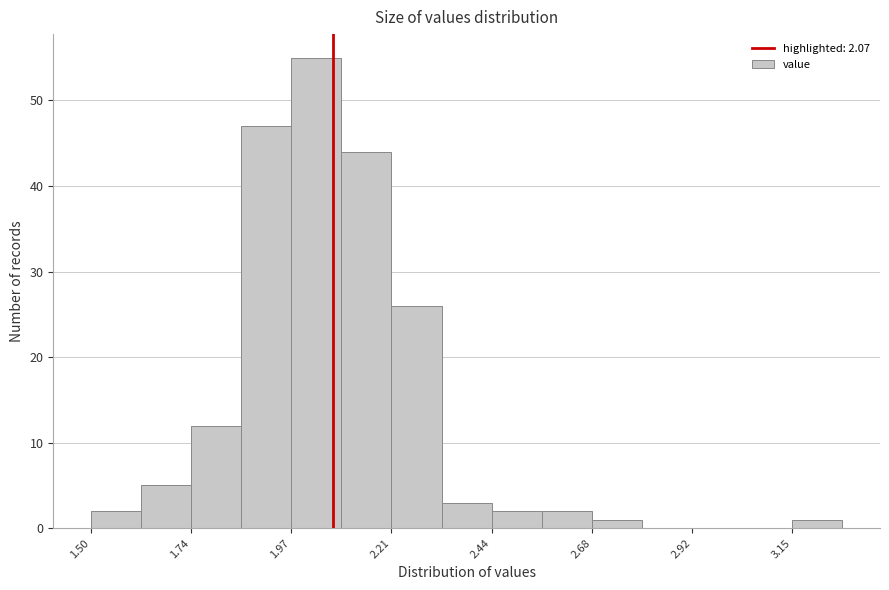

Read against the x-axis, roughly where is the centre of the tallest bar?

2.05